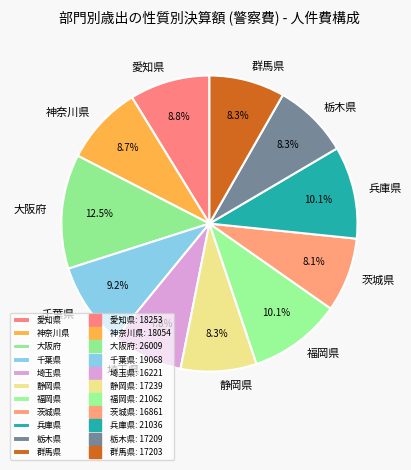

The 埼玉県 slice represents 1% of the pie. True or false?

False